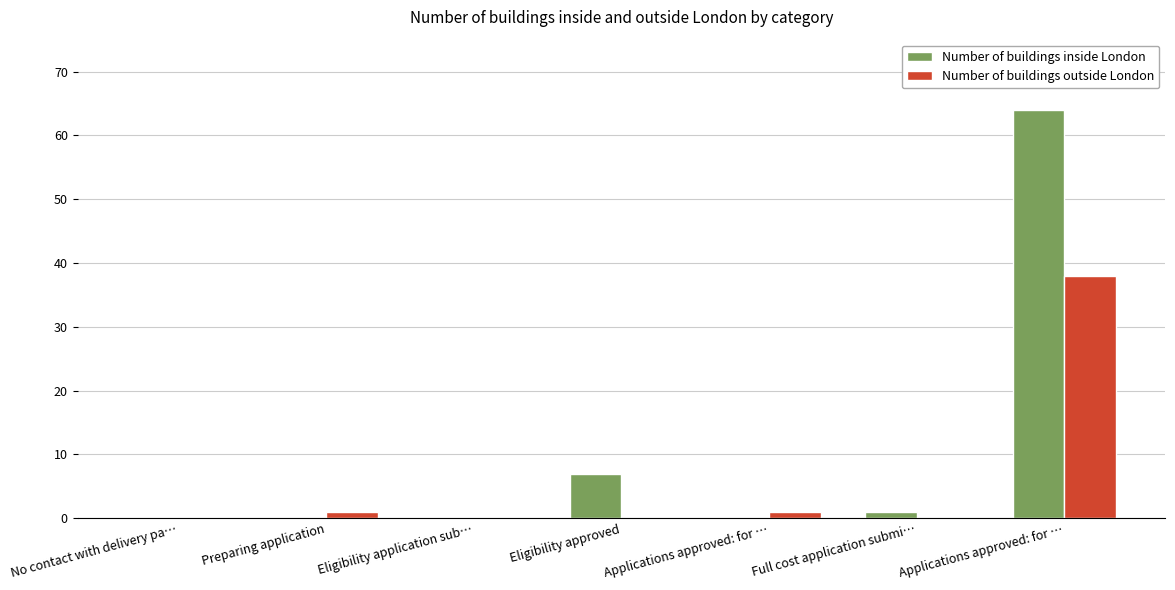

What are all the series names shown in the legend?

Number of buildings inside London, Number of buildings outside London